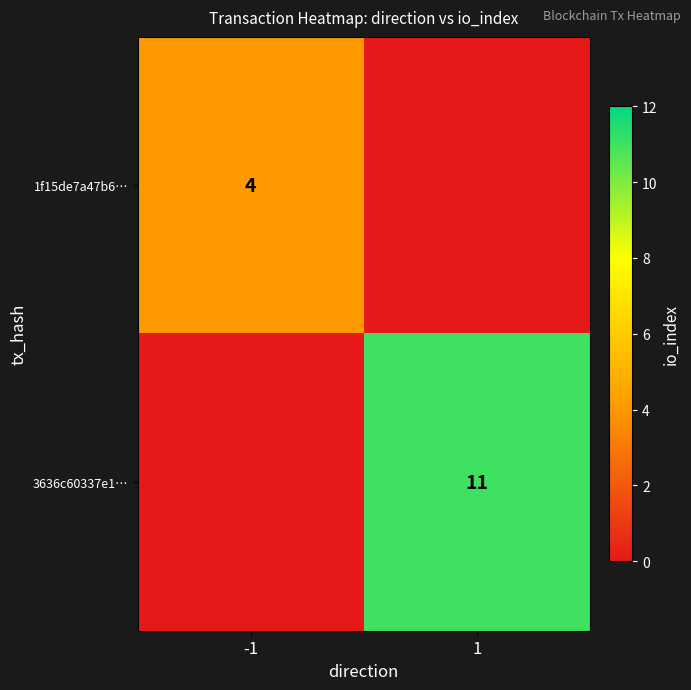

The 3636c60337e1… series shows 11 at 1. True or false?

True